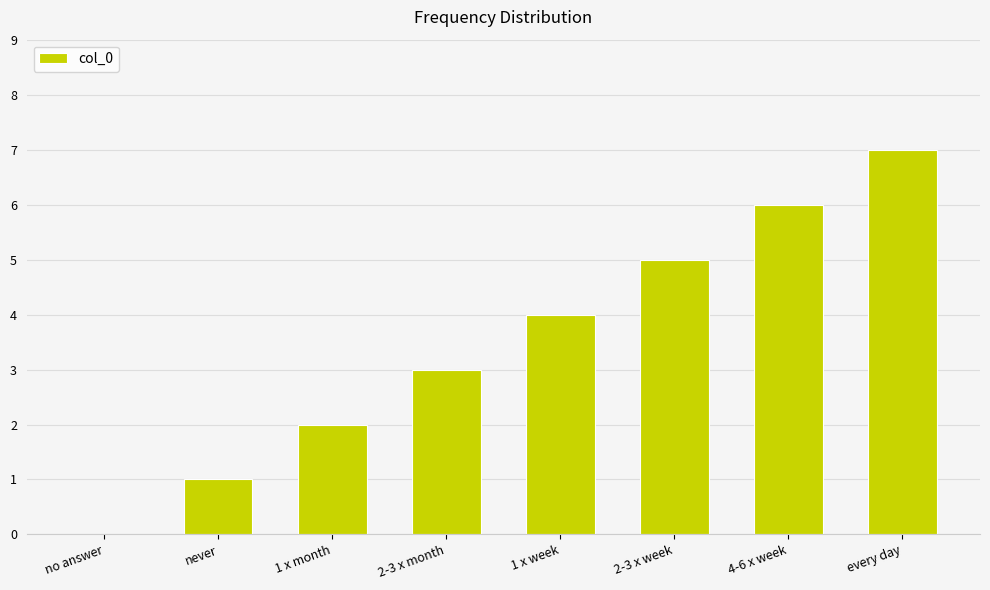

What is the sum of all values?

28